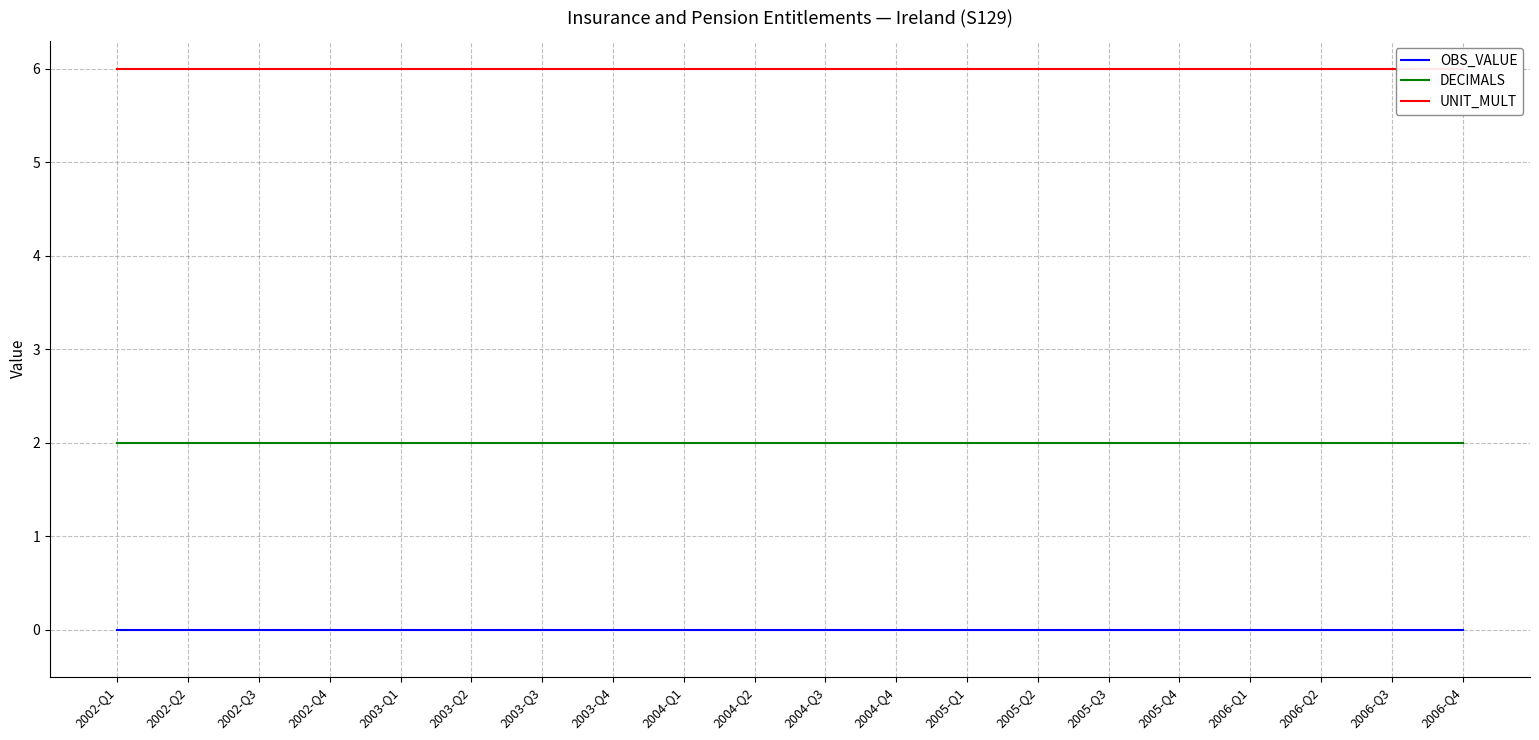

List the series in order of their overall mean, lowest first.

OBS_VALUE, DECIMALS, UNIT_MULT